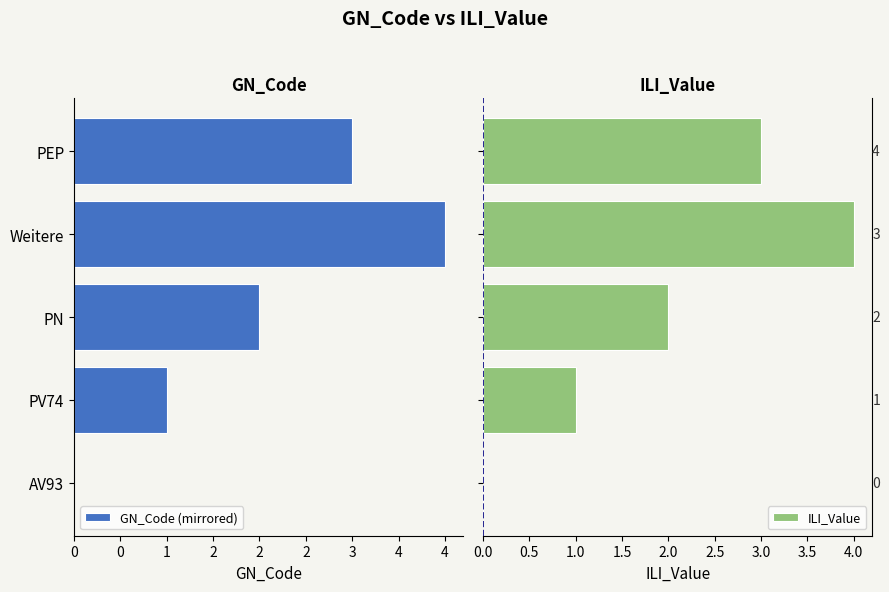

Reading right to left, what are all the values shown in this chart?

GN_Code (mirrored): -3	-4	-2	-1	0
ILI_Value: 3	4	2	1	0